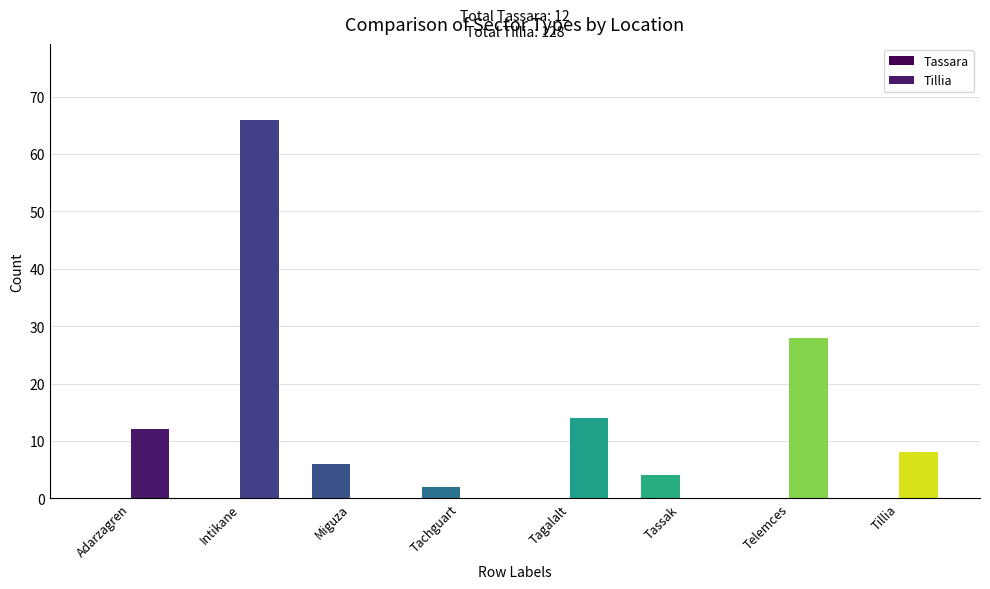

What is the difference between the highest and lowest values at Tassak?

4